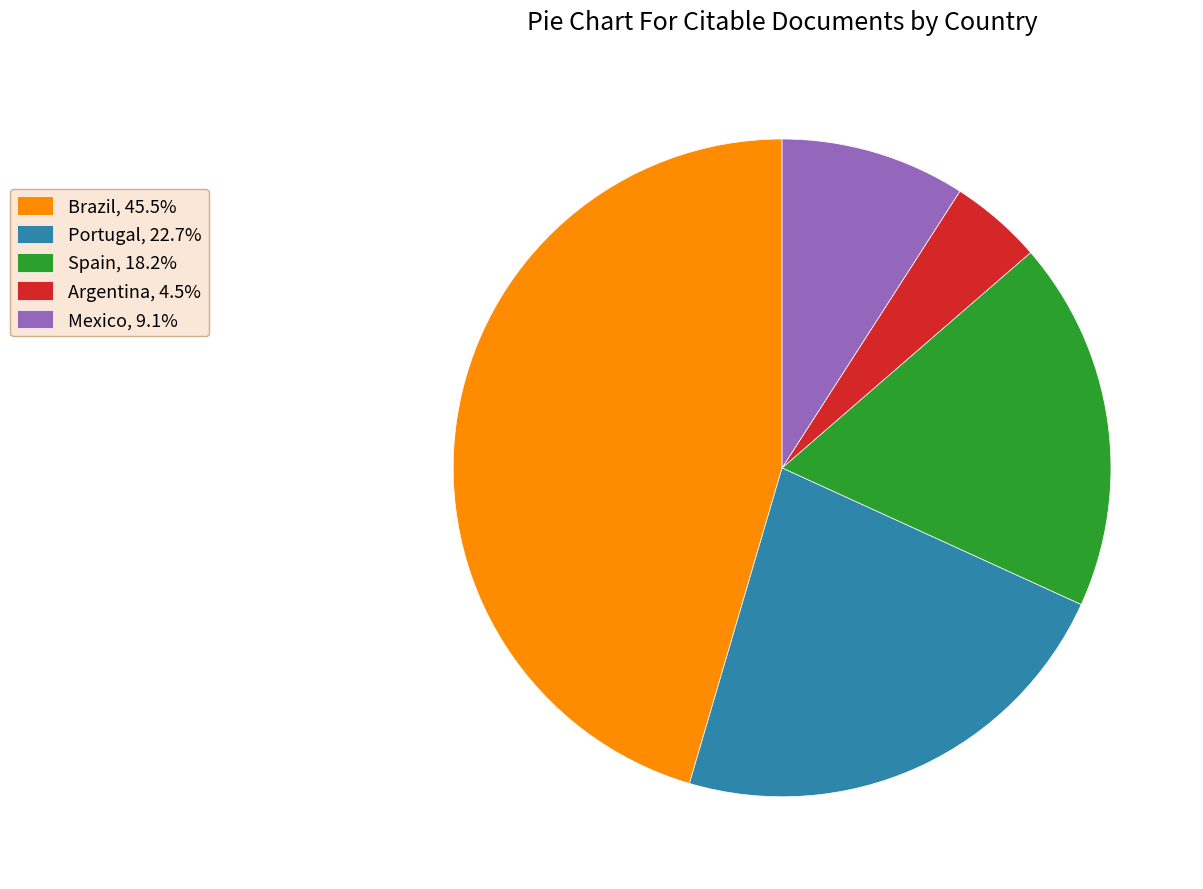

True or false: Brazil accounts for 35% of the total.

False